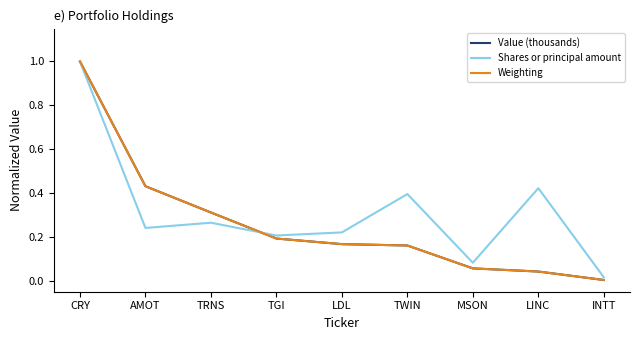

At which category is the sum across all series the highest?

CRY